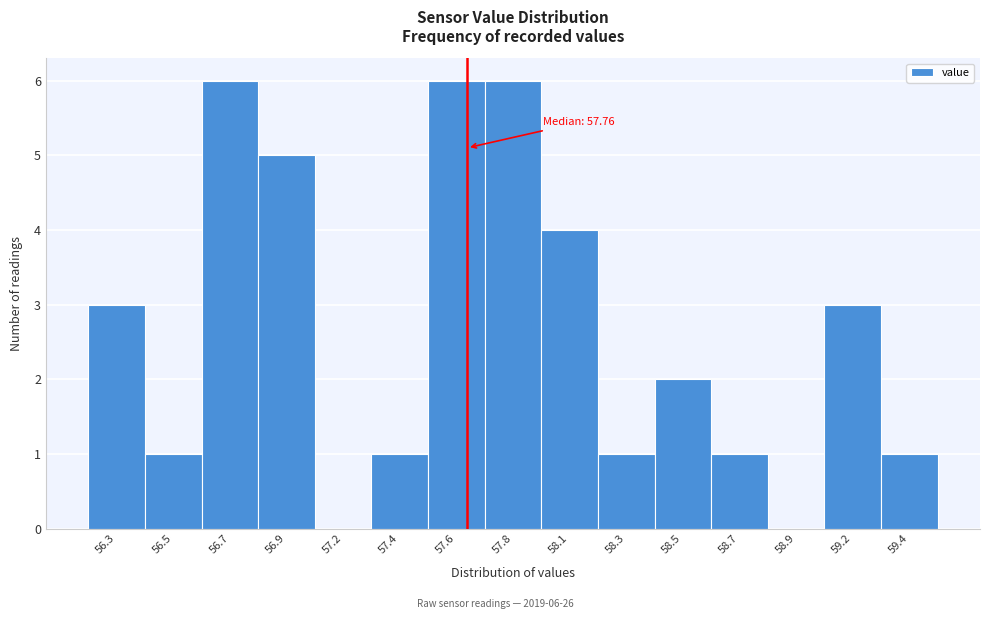

Reading left to right, list all the values displayed in this chart.

56.3=3	56.5=1	56.7=6	56.9=5	57.2=0	57.4=1	57.6=6	57.8=6	58.1=4	58.3=1	58.5=2	58.7=1	58.9=0	59.2=3	59.4=1